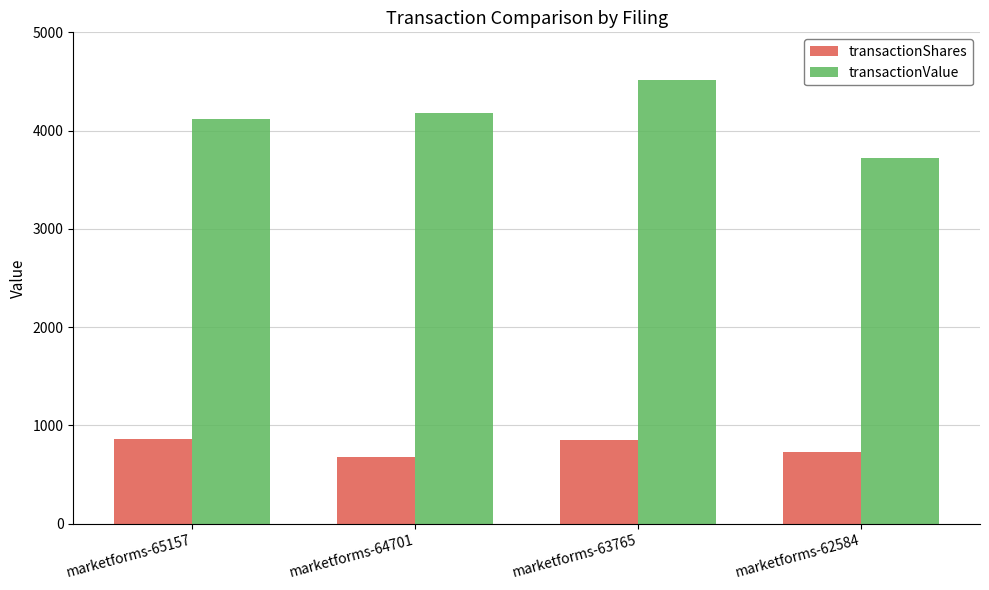

At marketforms-64701, list the series in order from smallest to largest.

transactionShares, transactionValue